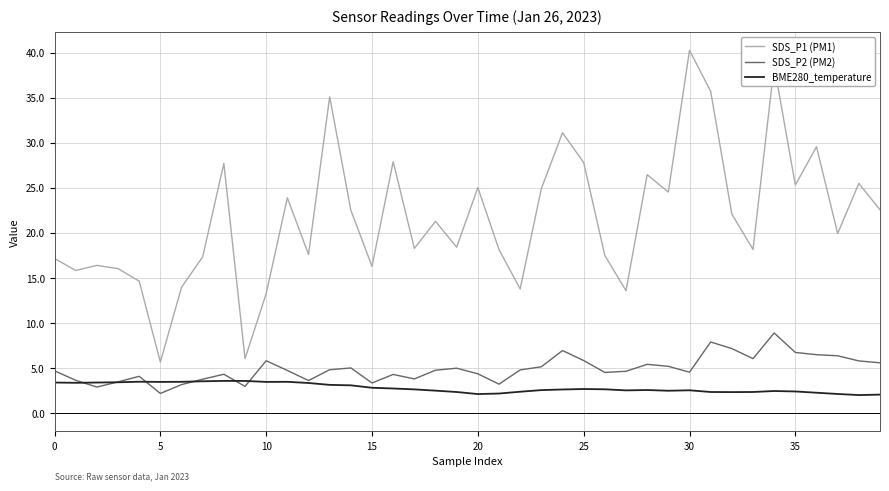

What are all the series names shown in the legend?

SDS_P1 (PM1), SDS_P2 (PM2), BME280_temperature